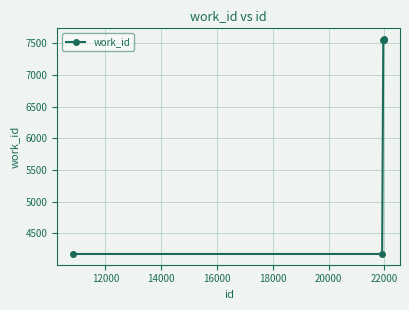

What is the smallest value displayed?

4177